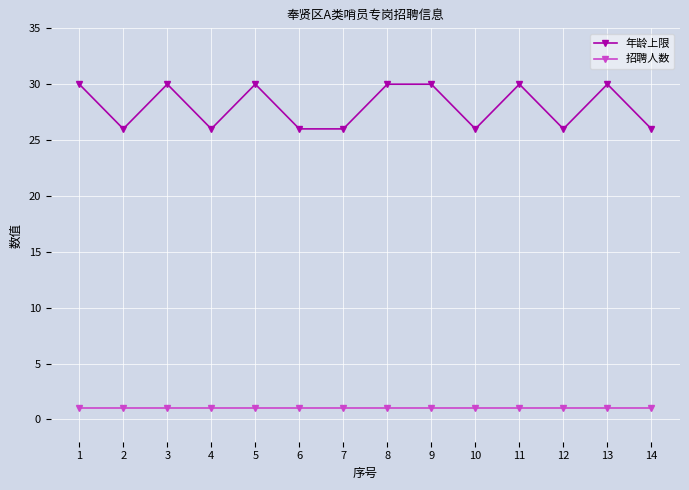

How many lines are shown in the chart?

2